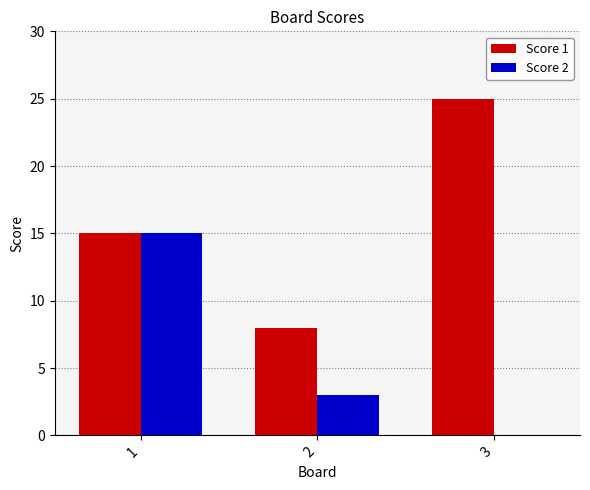

At which category is the sum across all series the highest?

1